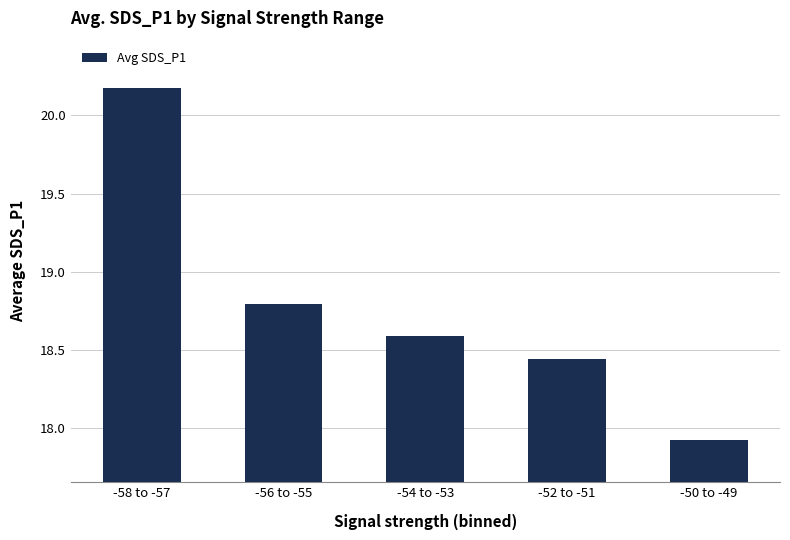

Is it true that the value at -58 to -57 is 20.2?

True